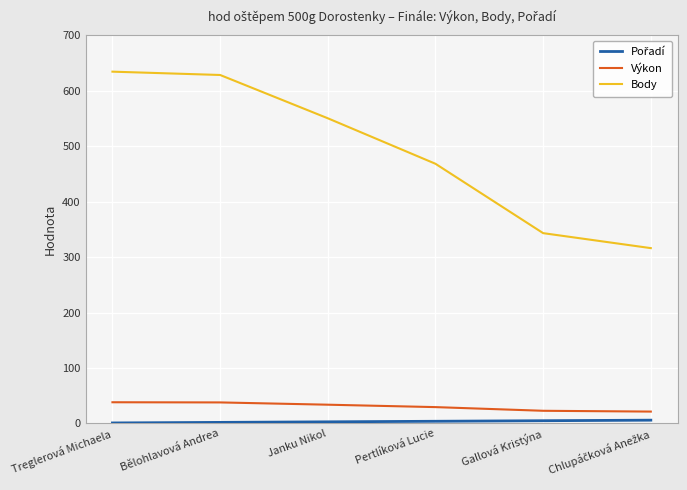

Which series has the largest total across all categories?

Body